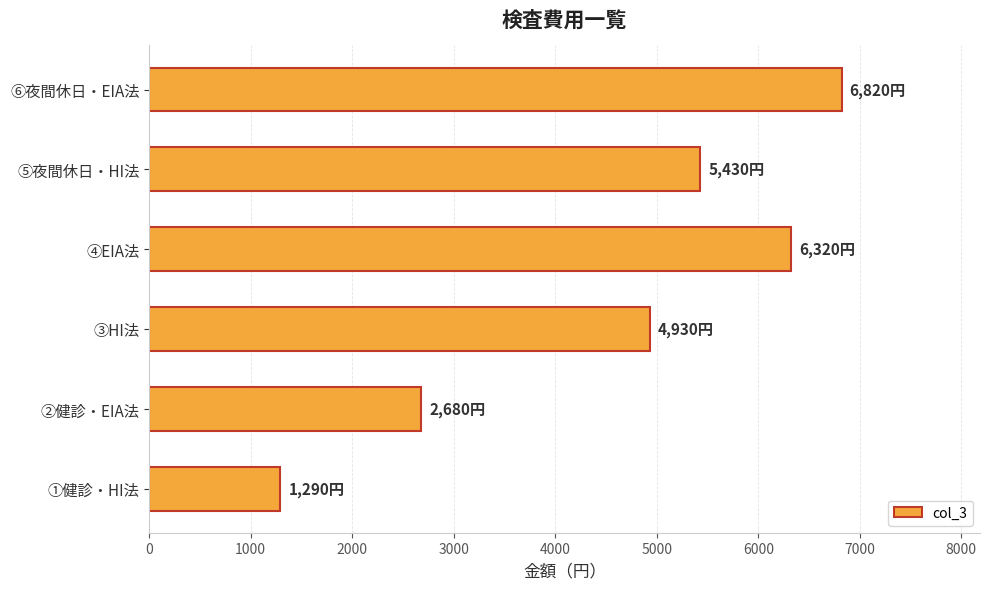

At which label is the value closest to 4055?

③HI法